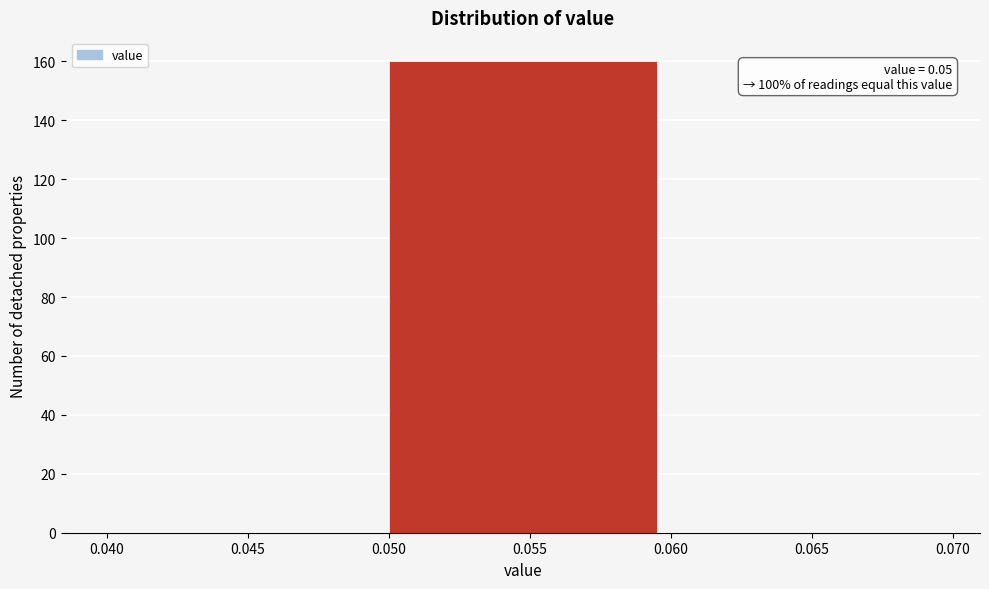

Over which range of the x-axis is the bar tallest?

0.050 to 0.060